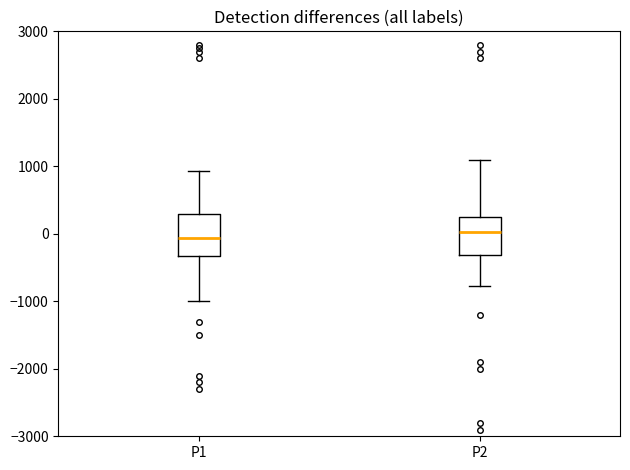

Where is the upper edge of the box for P1 on the y-axis? The values are not printed on the chart, so give them approximately, as read against the axis.

300